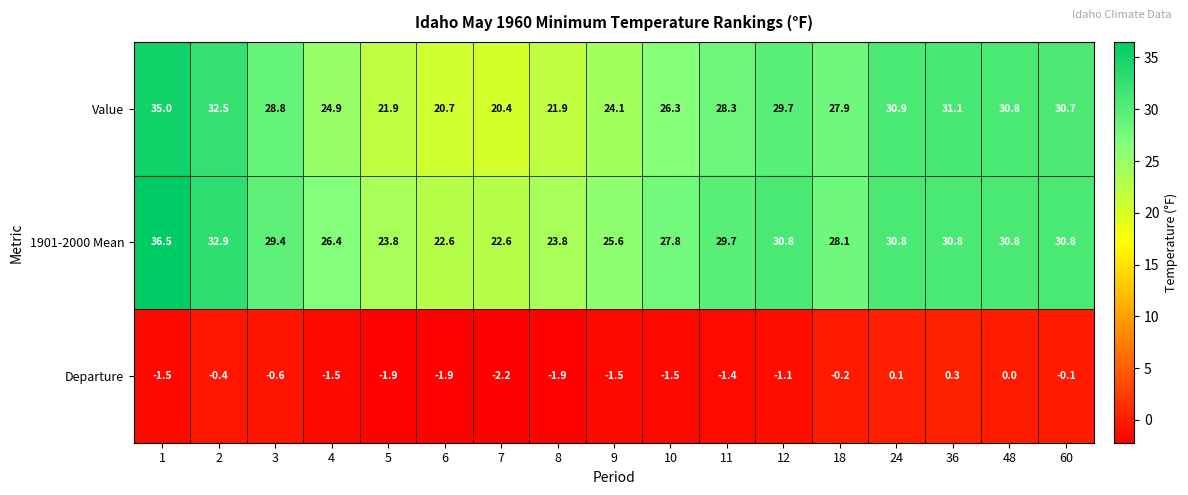

What is the sum of the 1901-2000 Mean values at 6 and 48?

53.4